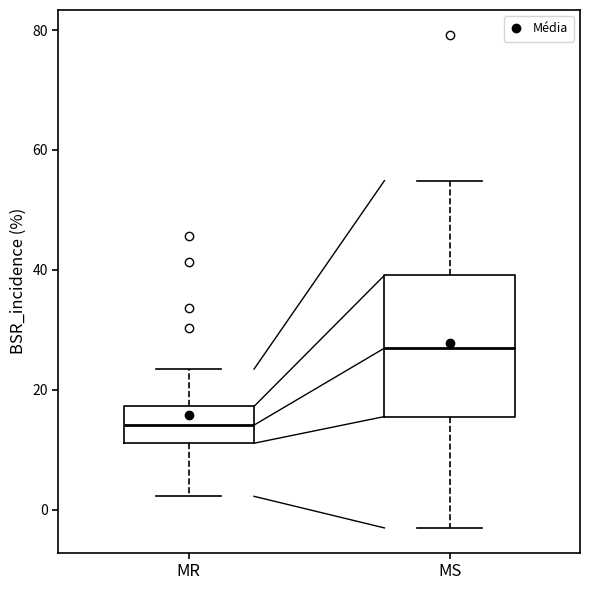

Which box has the highest median line?

MS